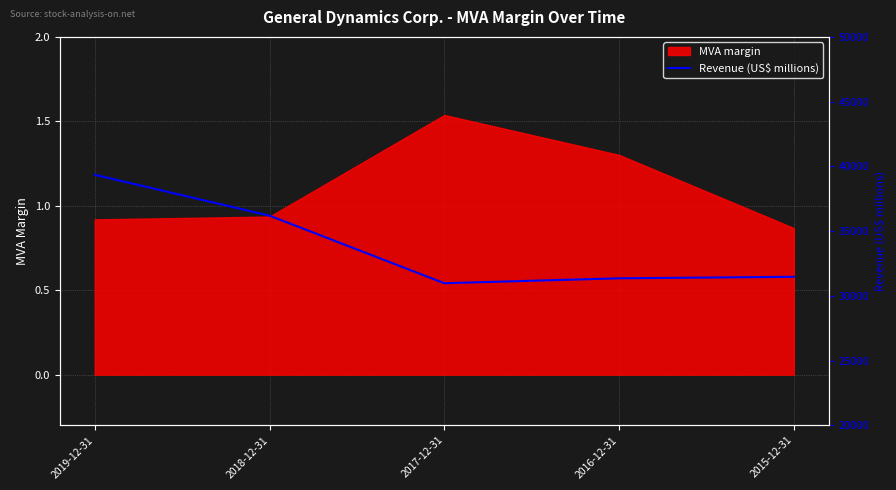

Is it true that MVA margin equals 0.9 at 2019-12-31?

True